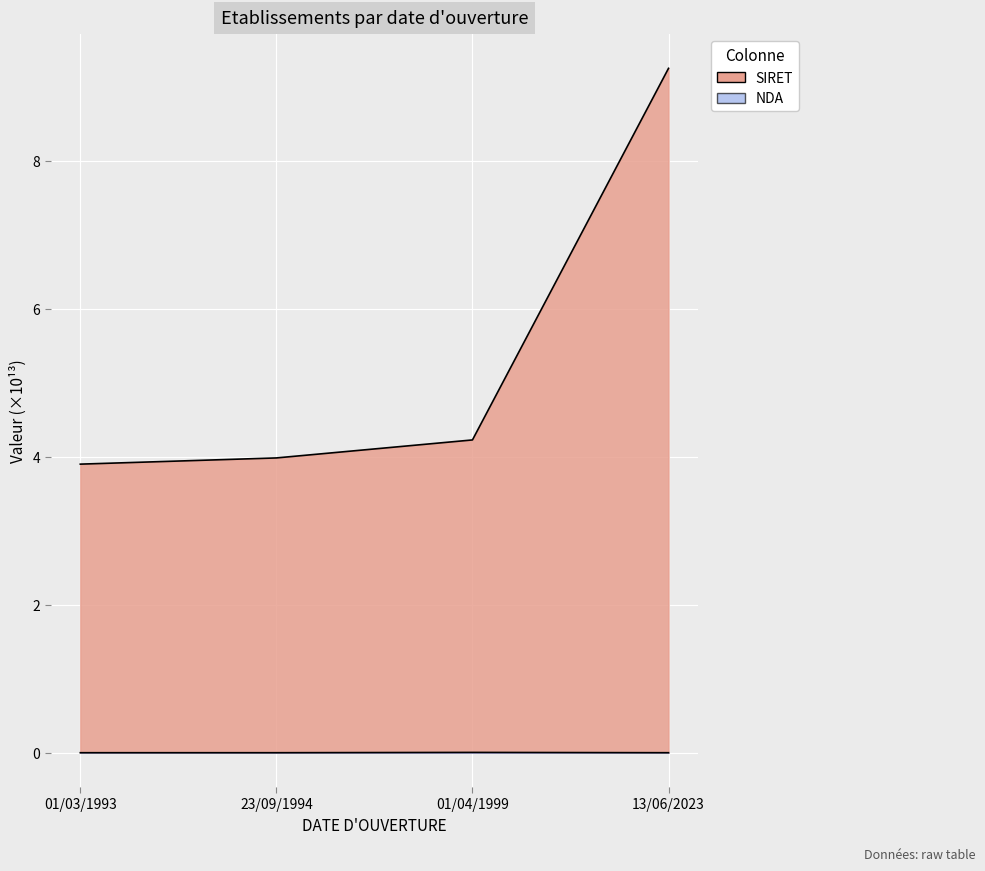

Rank the categories by SIRET value from highest to lowest.

13/06/2023, 01/04/1999, 23/09/1994, 01/03/1993